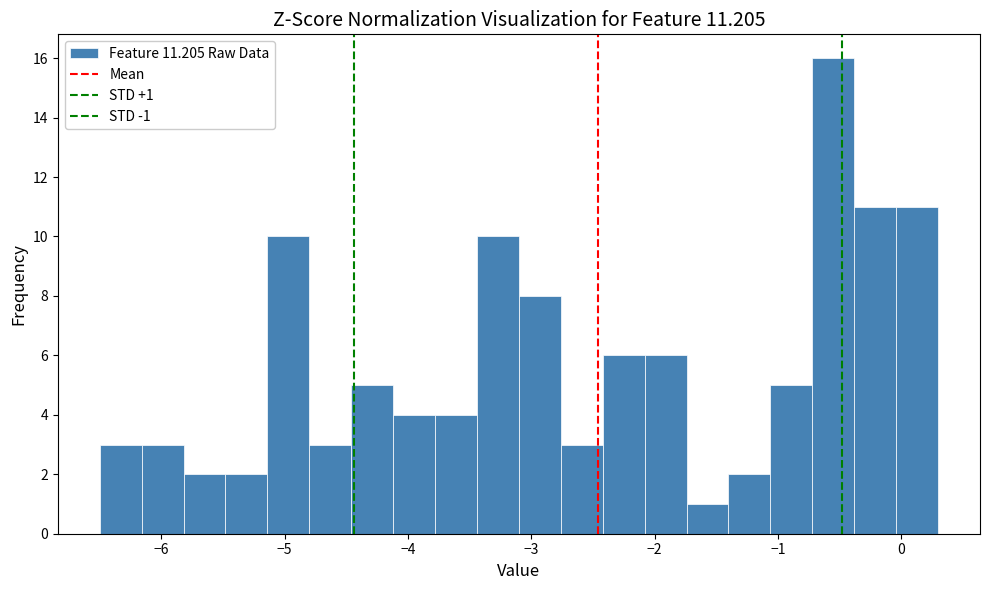

Read against the x-axis, roughly where is the centre of the tallest bar?

-0.5